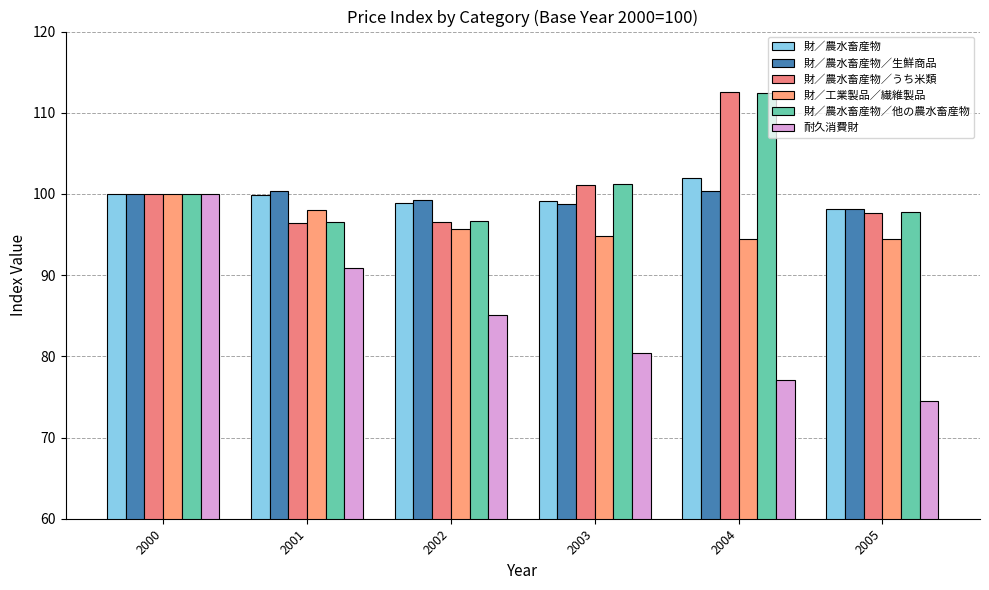

What are all the series names shown in the legend?

財／農水畜産物, 財／農水畜産物／生鮮商品, 財／農水畜産物／うち米類, 財／工業製品／繊維製品, 財／農水畜産物／他の農水畜産物, 耐久消費財